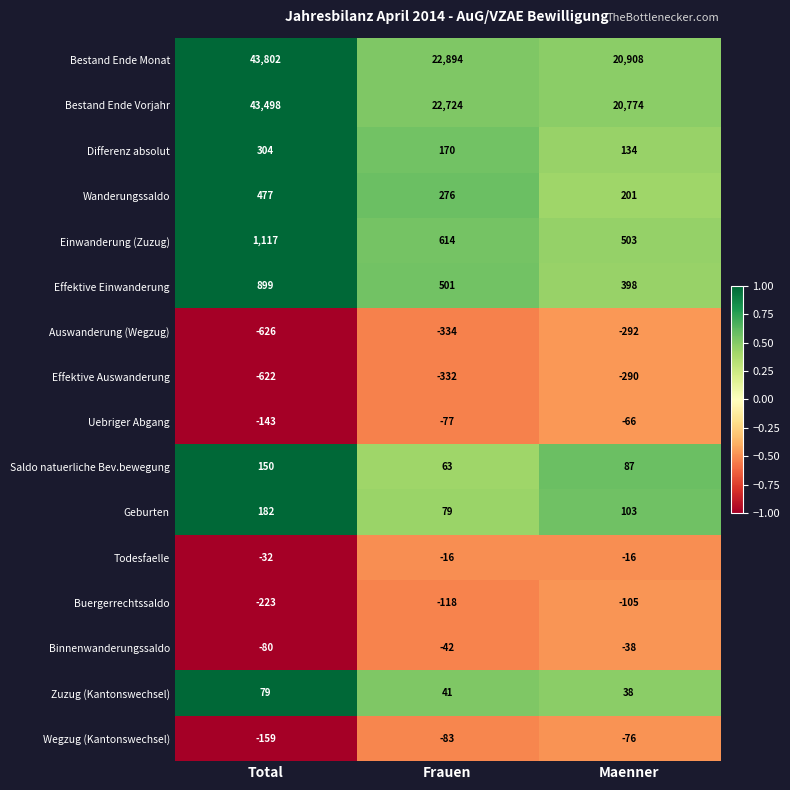

The Buergerrechtssaldo series shows -46 at Maenner. True or false?

False